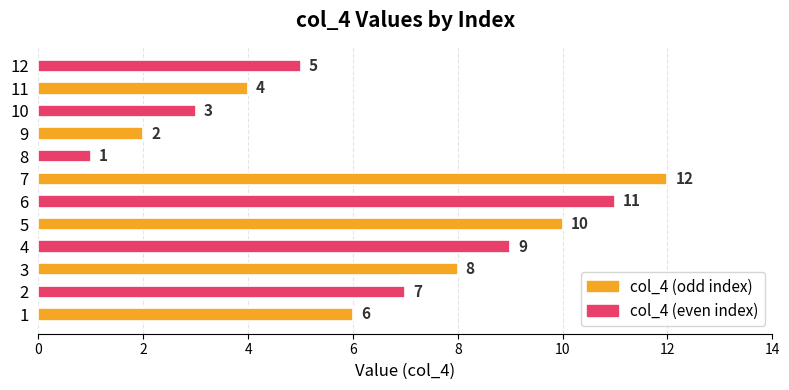

What is the ratio of the value at 2 to the value at 10?

2.3